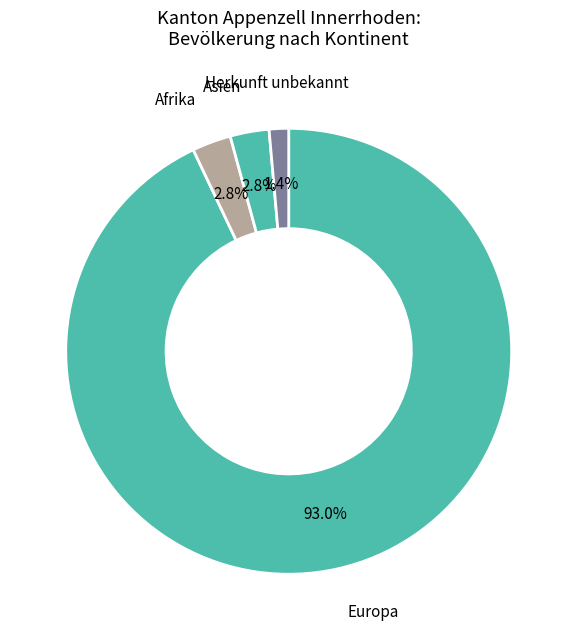

To the nearest percent, what is the difference between the largest and smallest slice percentages?

92%